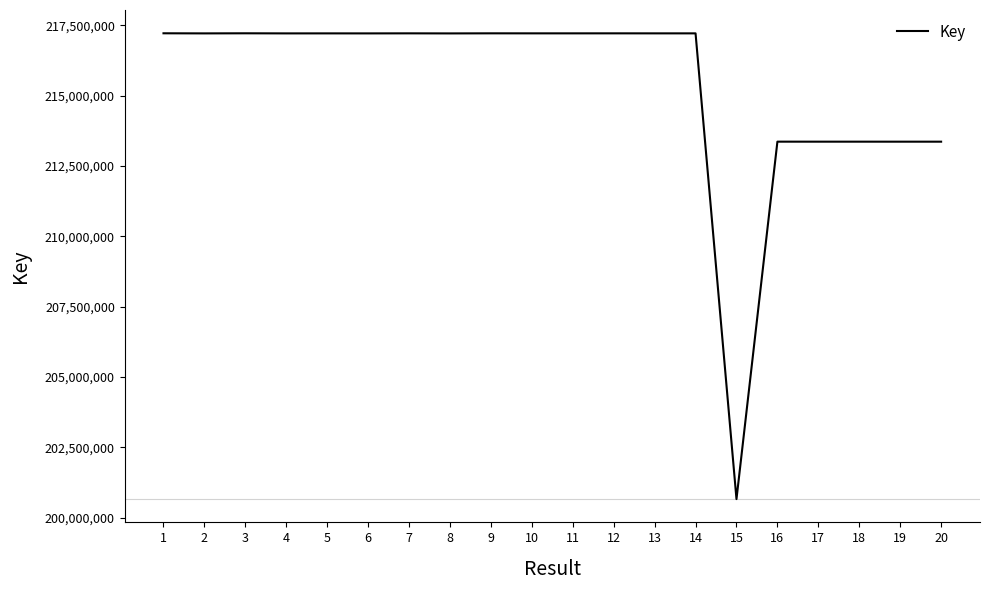

What value does the data have at 7, to the nearest 10?

217217360